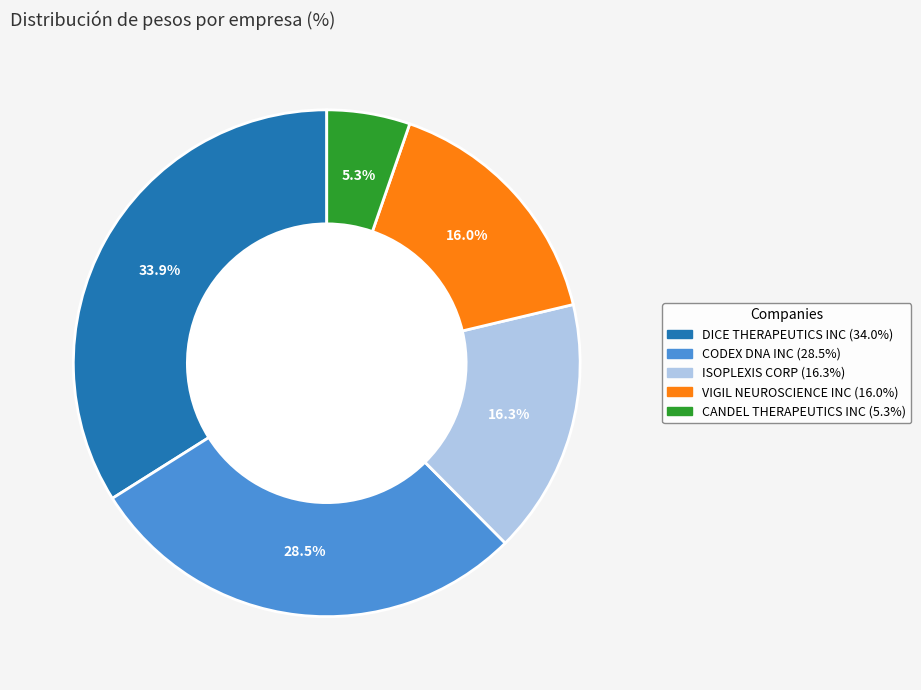

Approximately how many times larger is the value at CANDEL THERAPEUTICS INC (5.3%) compared to ISOPLEXIS CORP (16.3%)?

0.3